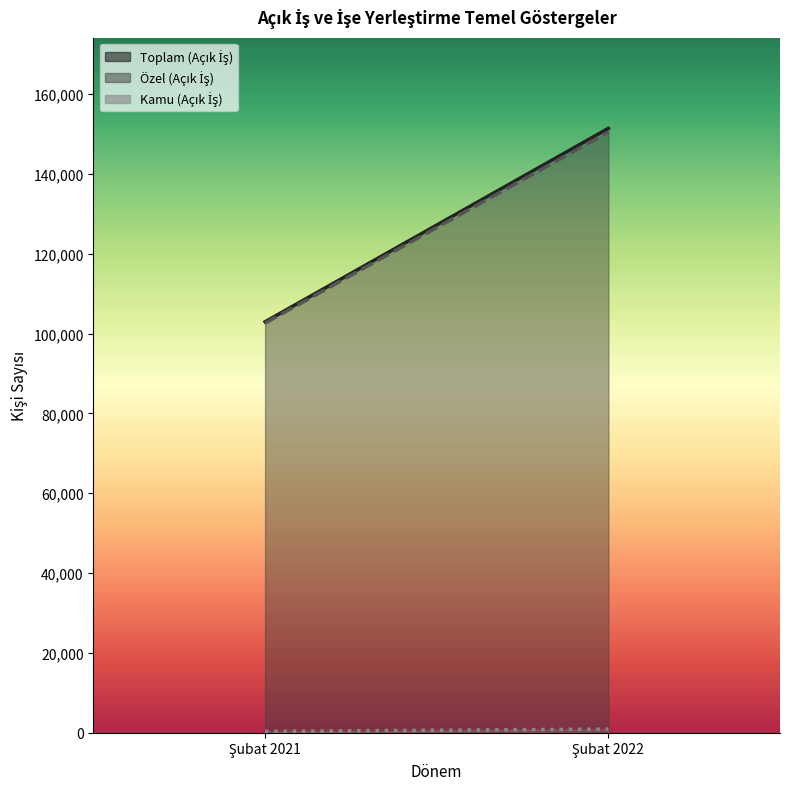

What is the minimum value shown in the chart?

336